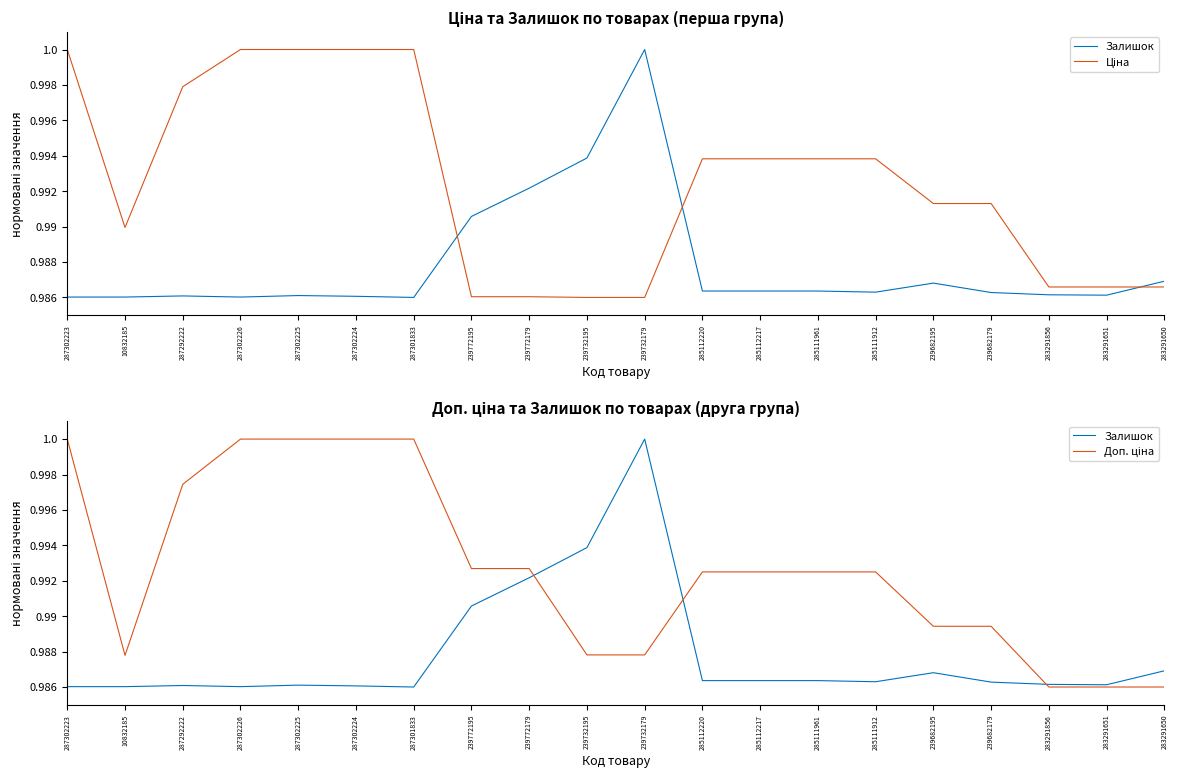

Reading left to right, transcribe all the data shown in this chart.

Залишок: 1.0	1.0	1.0	1.0	1.0	1.0	1.0	1.0	1.0	1.0	1.0	1.0	1.0	1.0	1.0	1.0	1.0	1.0	1.0	1.0
Ціна: 1.0	1.0	1.0	1.0	1.0	1.0	1.0	1.0	1.0	1.0	1.0	1.0	1.0	1.0	1.0	1.0	1.0	1.0	1.0	1.0
Доп. ціна: 1.0	1.0	1.0	1.0	1.0	1.0	1.0	1.0	1.0	1.0	1.0	1.0	1.0	1.0	1.0	1.0	1.0	1.0	1.0	1.0